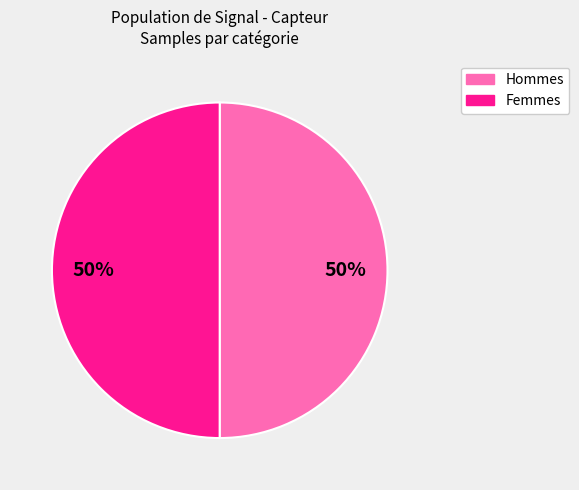

To the nearest percent, what is the average slice percentage?

50%